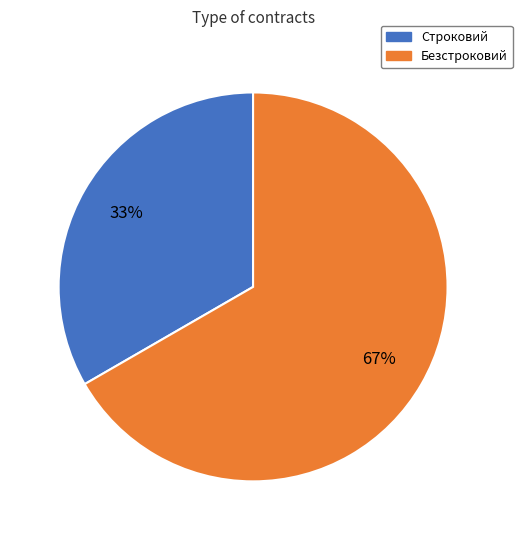

Which has a higher value, Безстроковий or Строковий?

Безстроковий